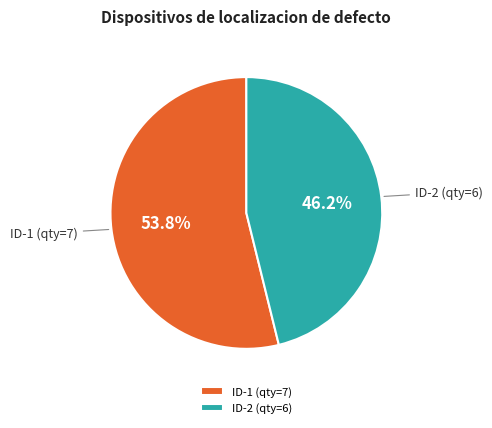

What is the ratio of the value at ID-2 (qty=6) to the value at ID-1 (qty=7)?

0.9